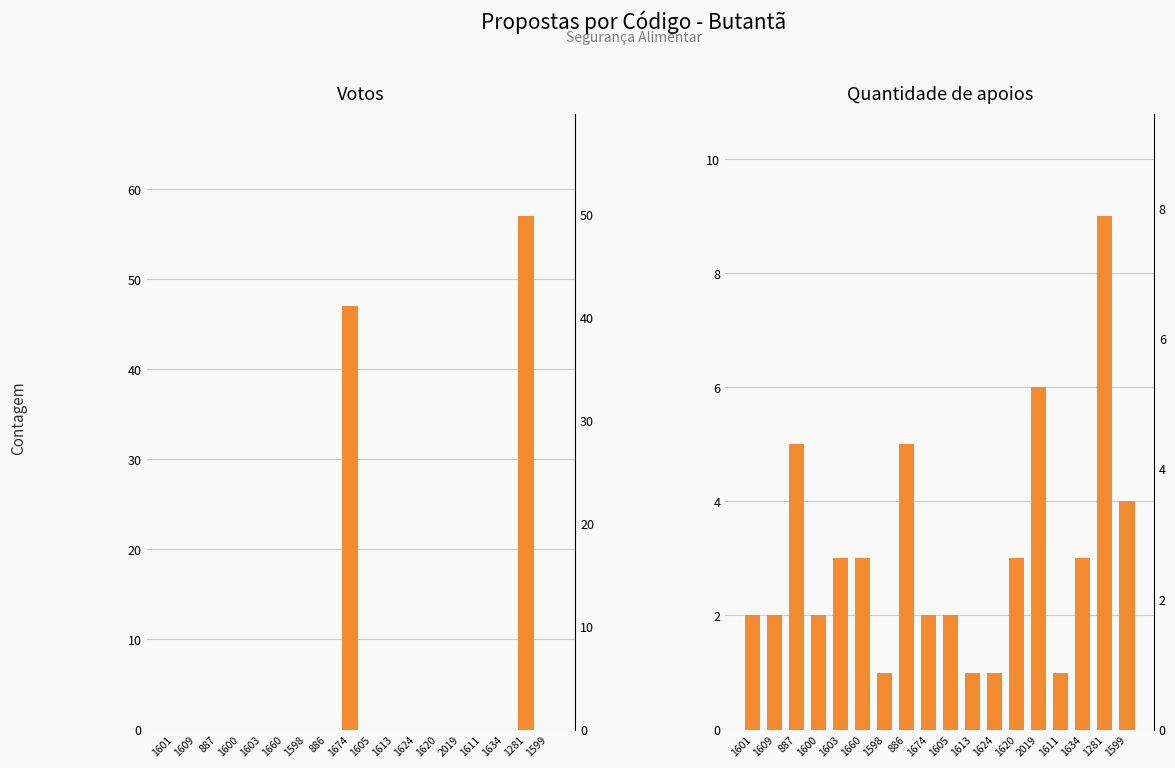

What are all the series names shown in the legend?

Votos, Quantidade de apoios